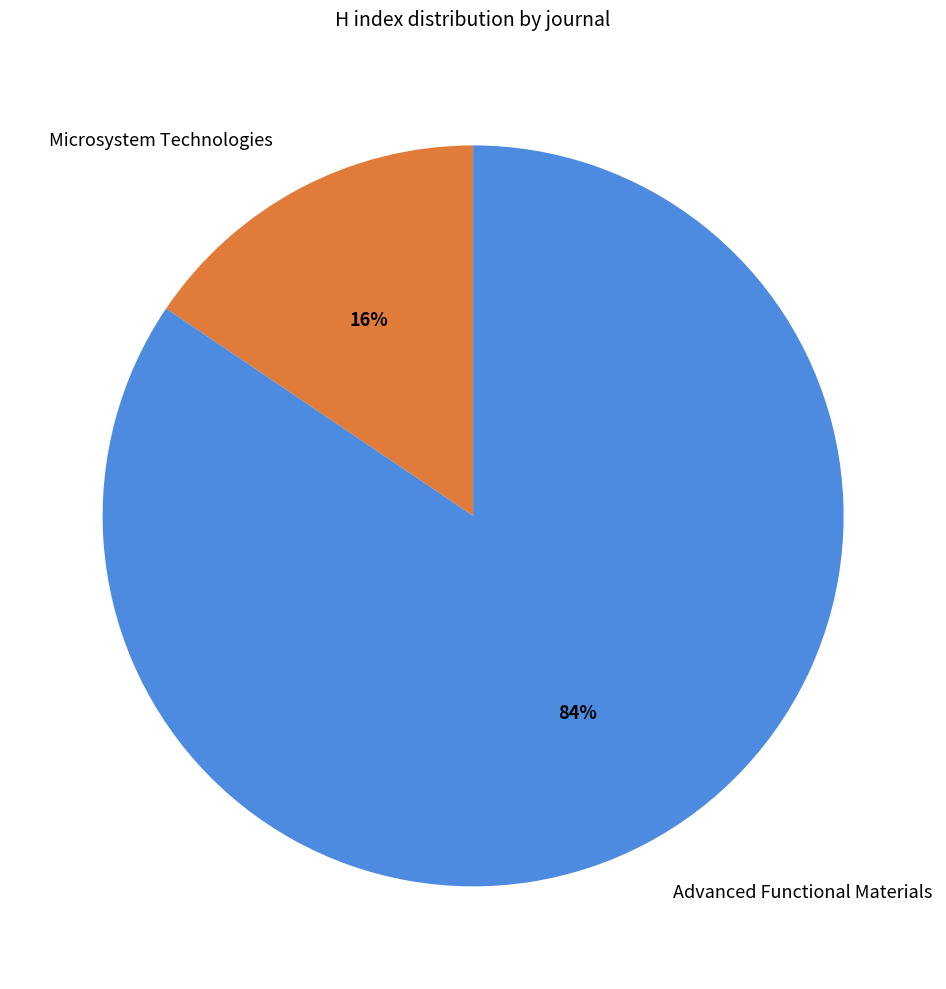

Which category accounts for the majority?

Advanced Functional Materials